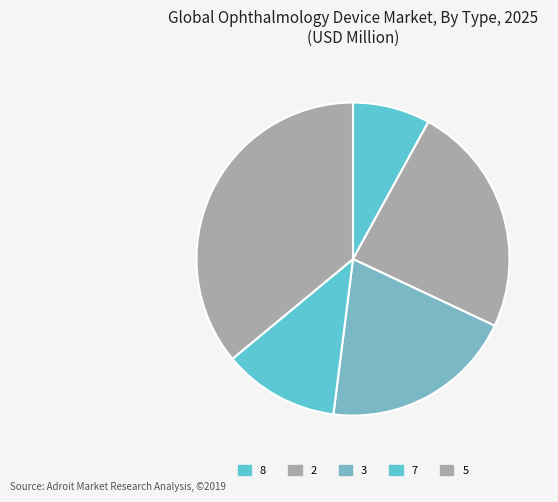

Combined, do 2 and 5 account for over 50%?

Yes